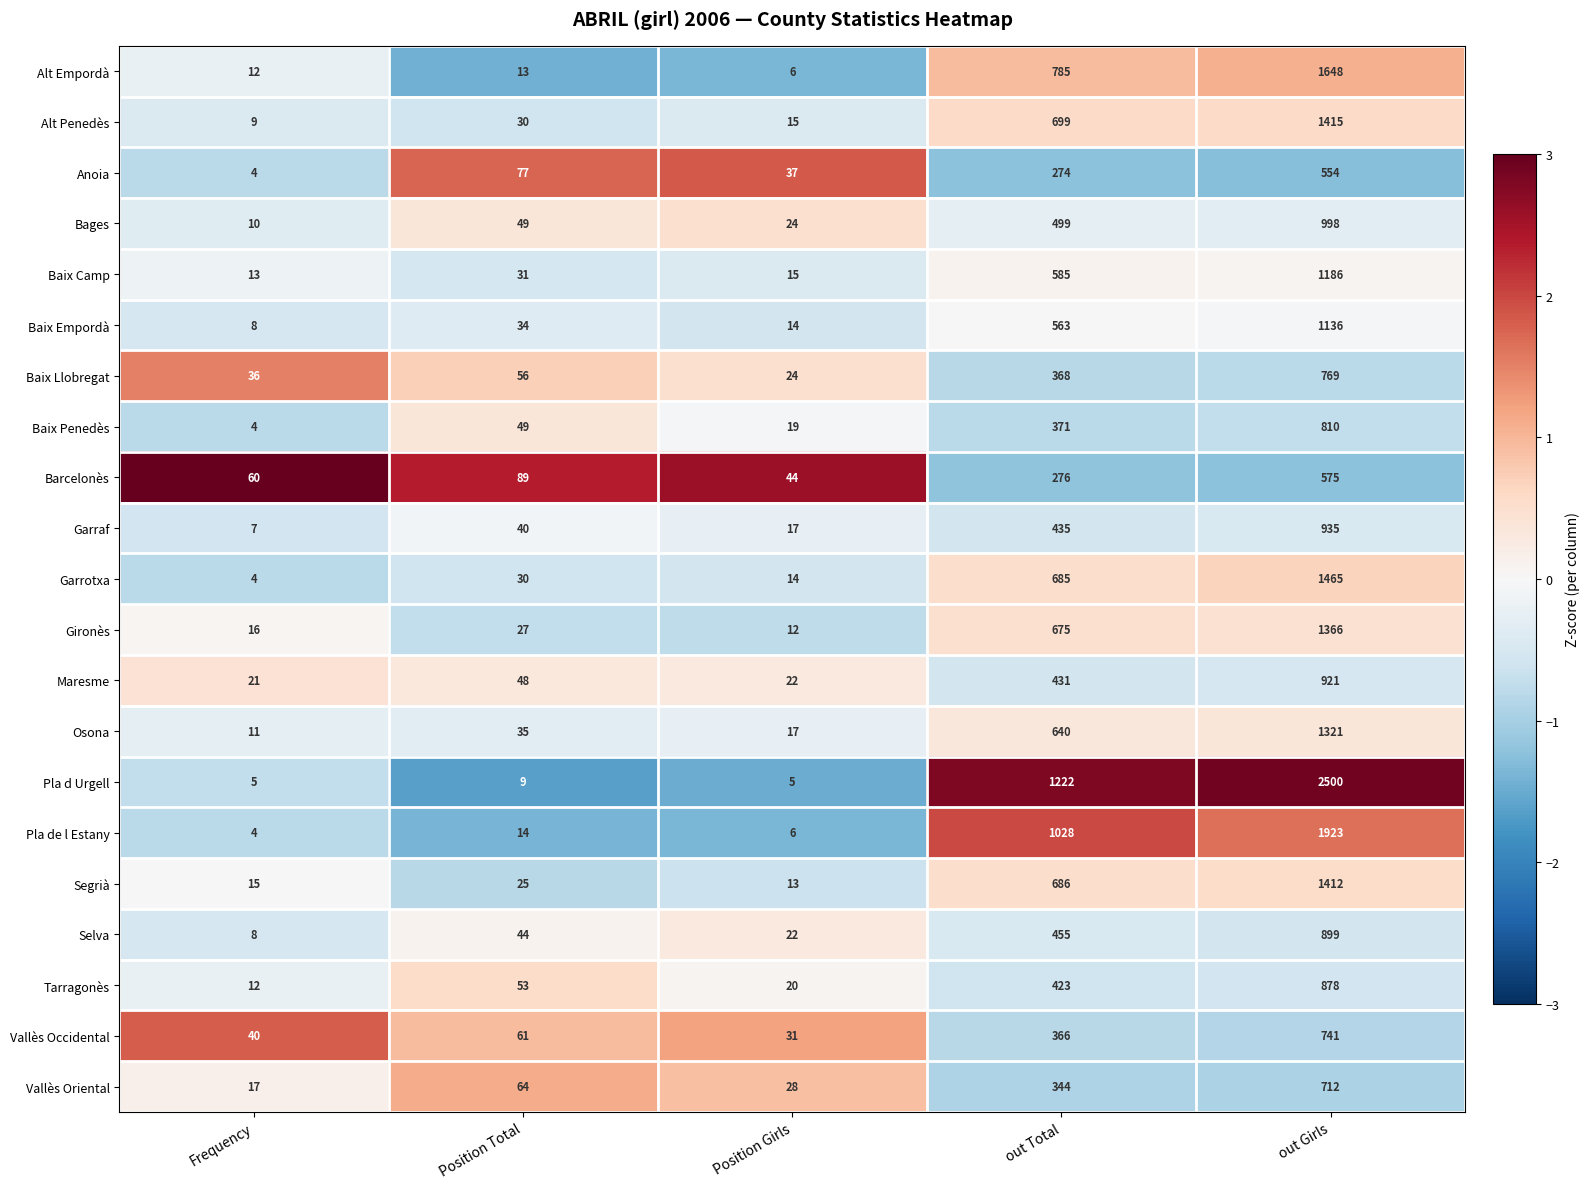

What is the greatest value displayed?

2500